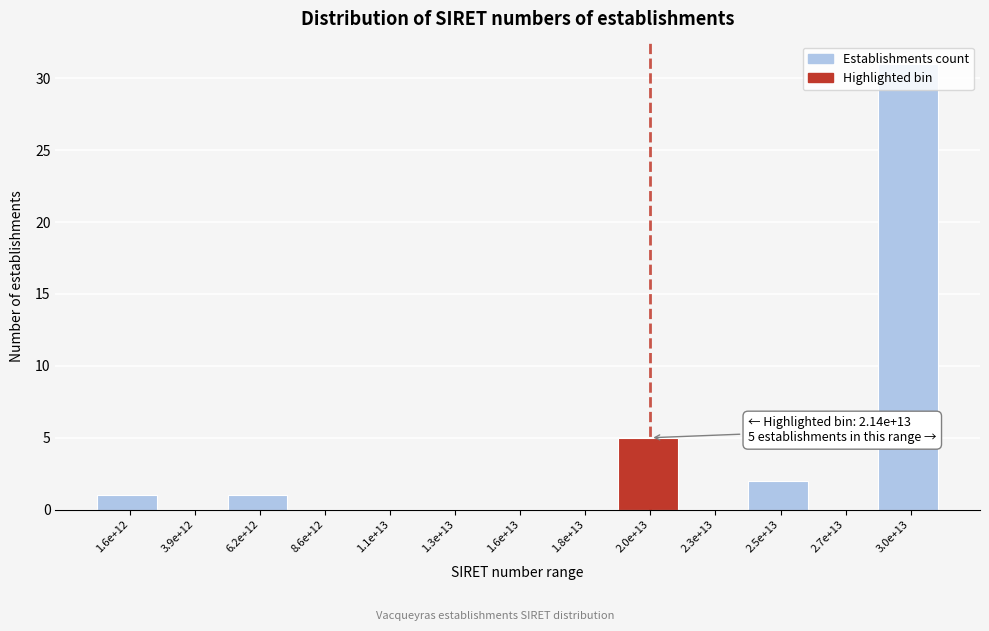

Which label corresponds to the largest value in the chart?

3.0e+13